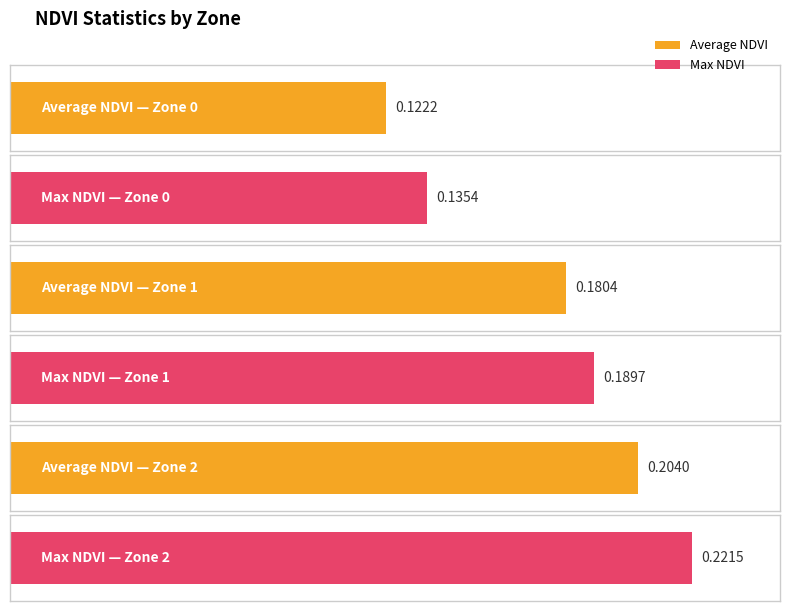

Rank the series by their average value, from highest to lowest.

Max NDVI, Average NDVI